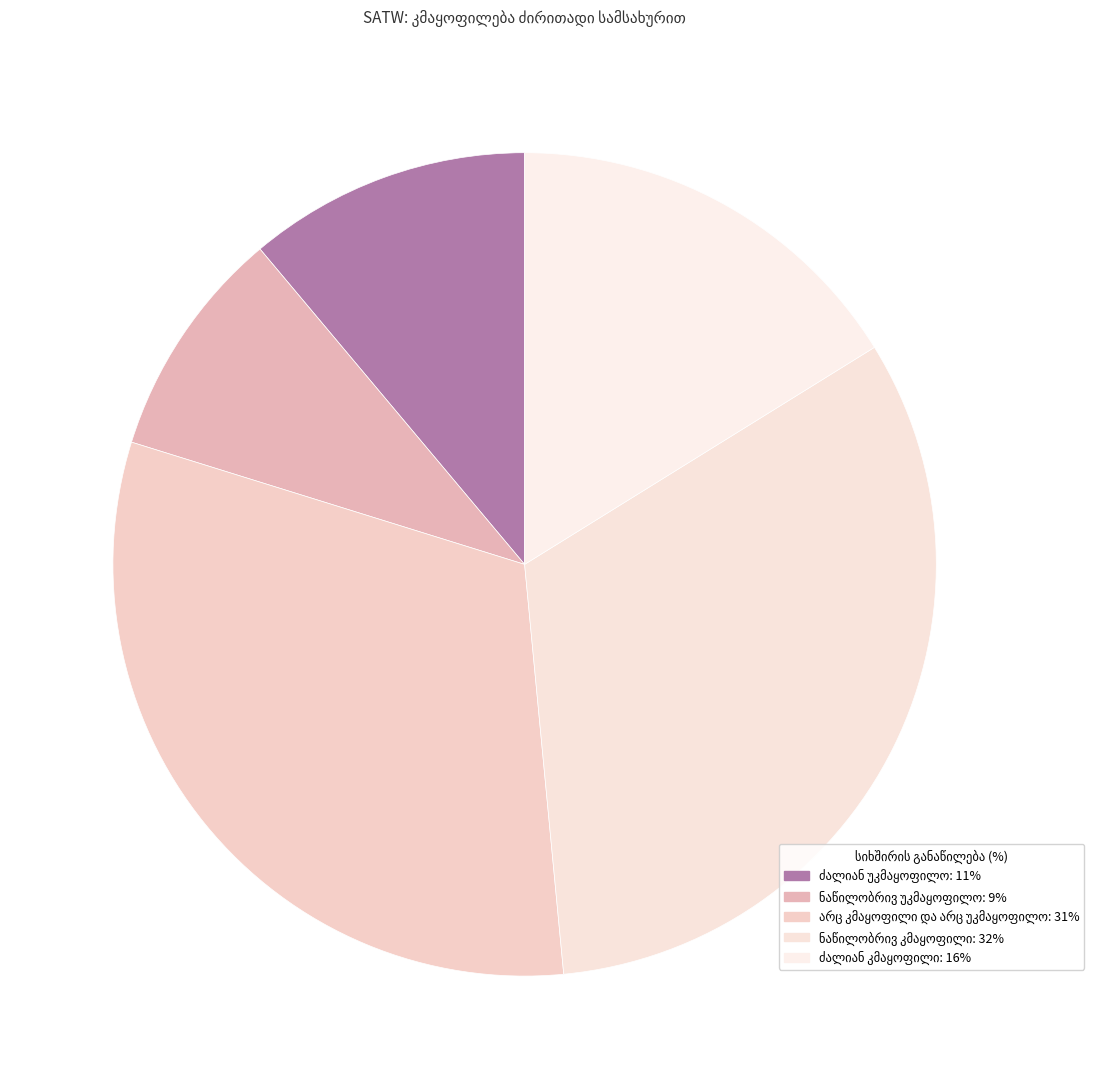

To the nearest percent, what percentage of the pie is ძალიან უკმაყოფილო?

11%